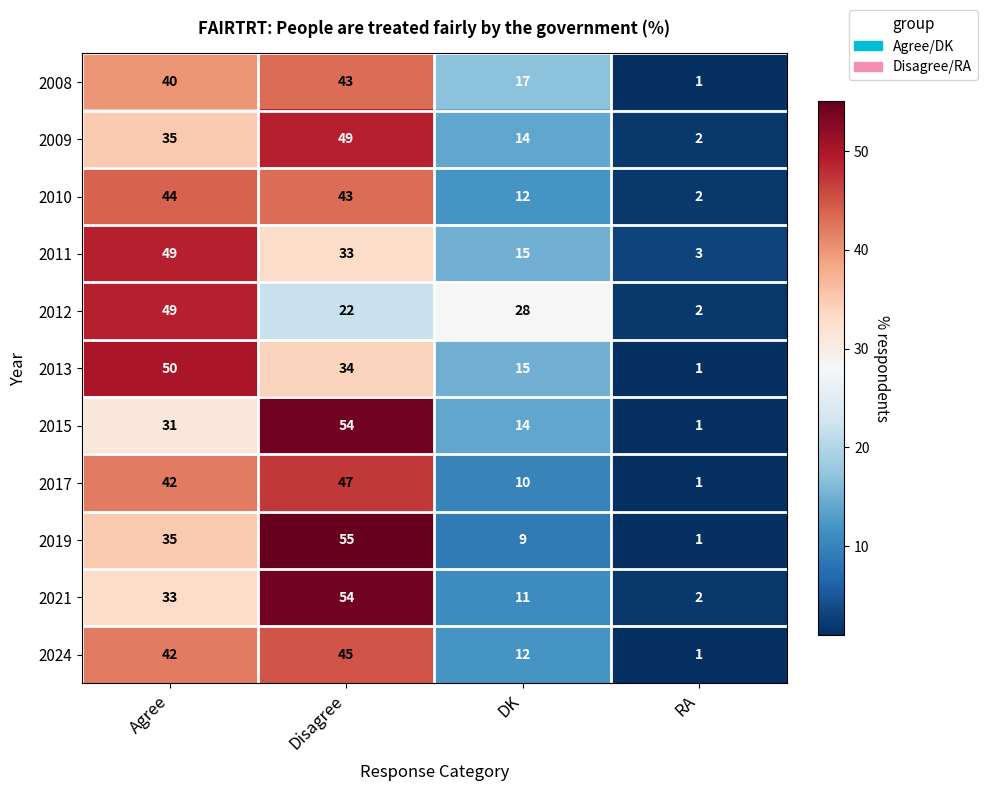

What is the average value of the 2024 series?

25